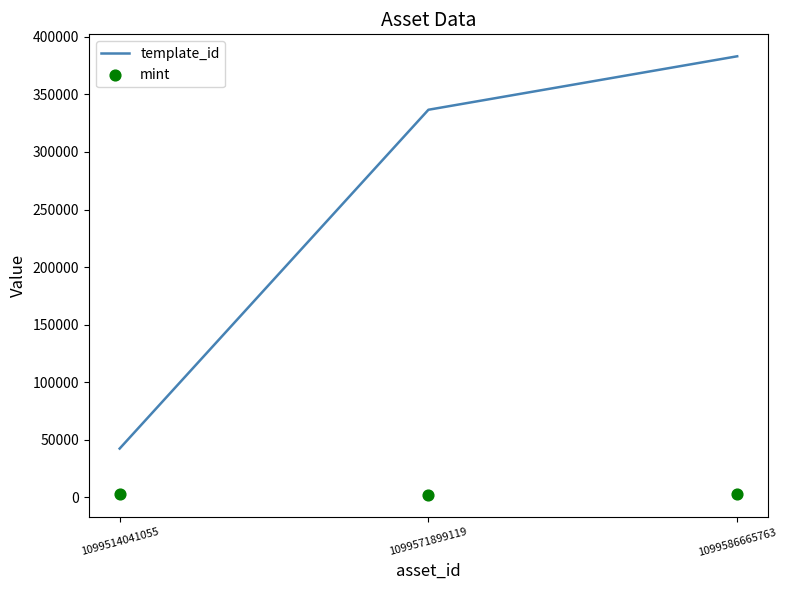

Which series has the largest Y range (max minus min)?

template_id